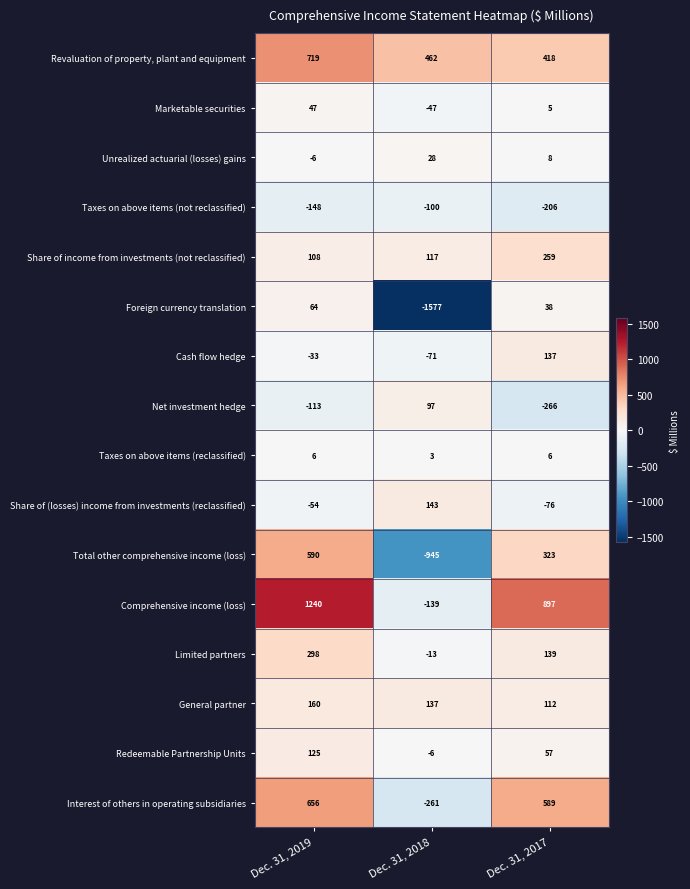

What is the total value across all series at Dec. 31, 2018?

-2172